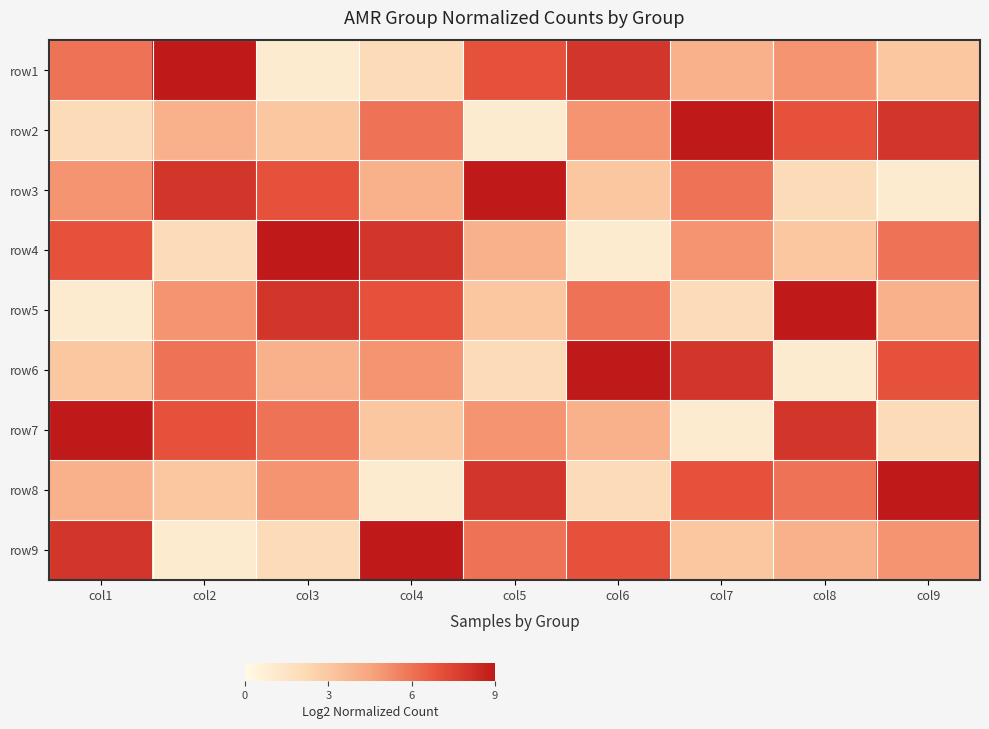

Count the number of categories in the chart.

9